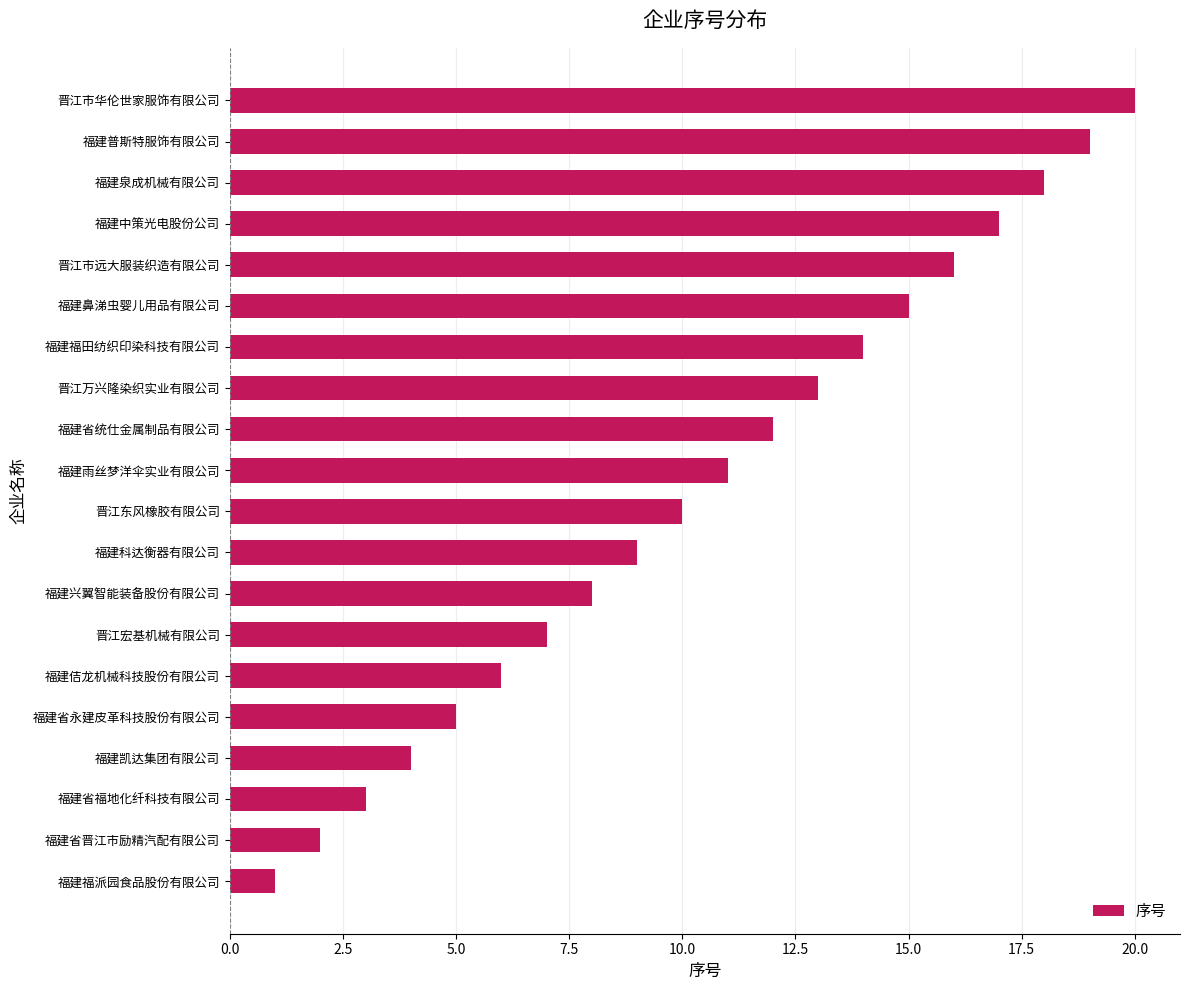

What is the difference between the second highest and second lowest values?

17